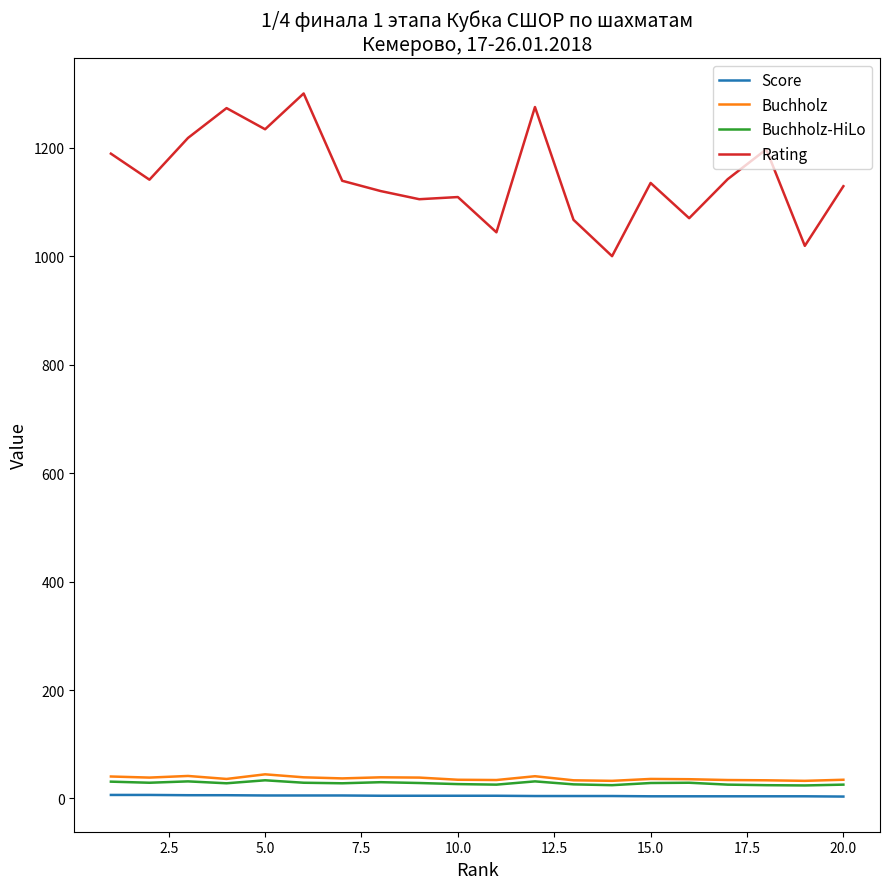

True or false: Buchholz and Rating cross at least once.

False